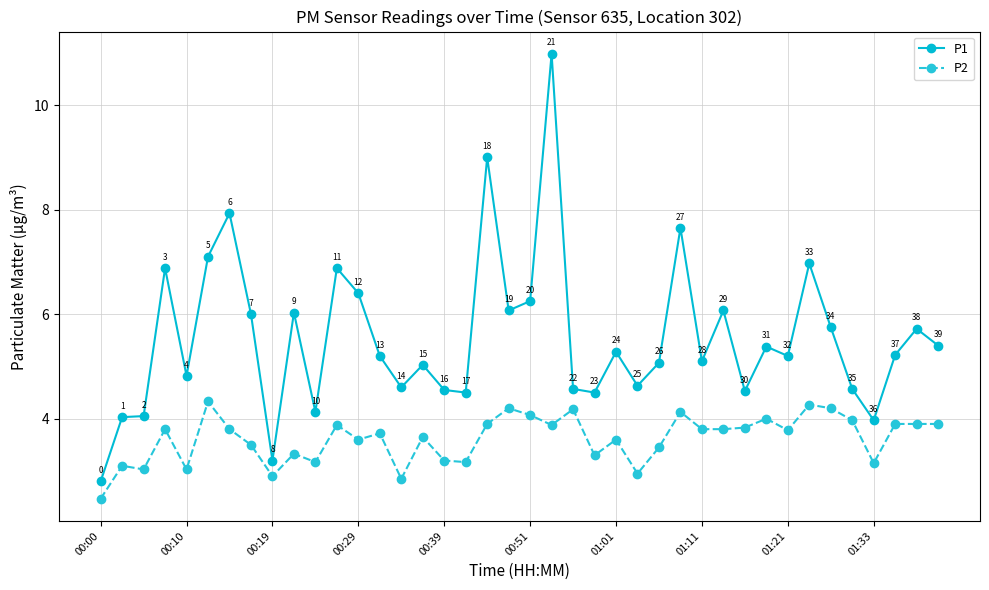

What are all the series names shown in the legend?

P1, P2